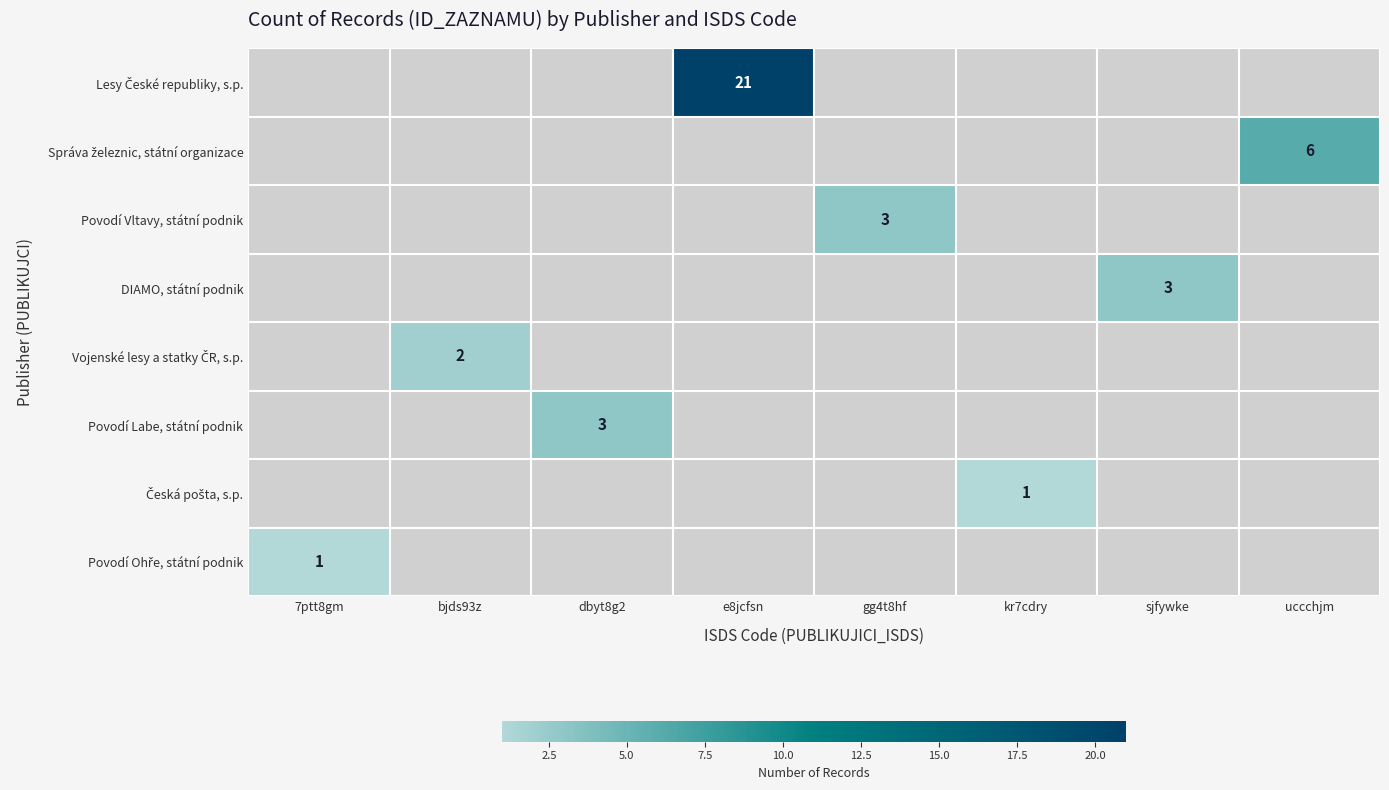

What is the maximum value shown in the chart?

21.0